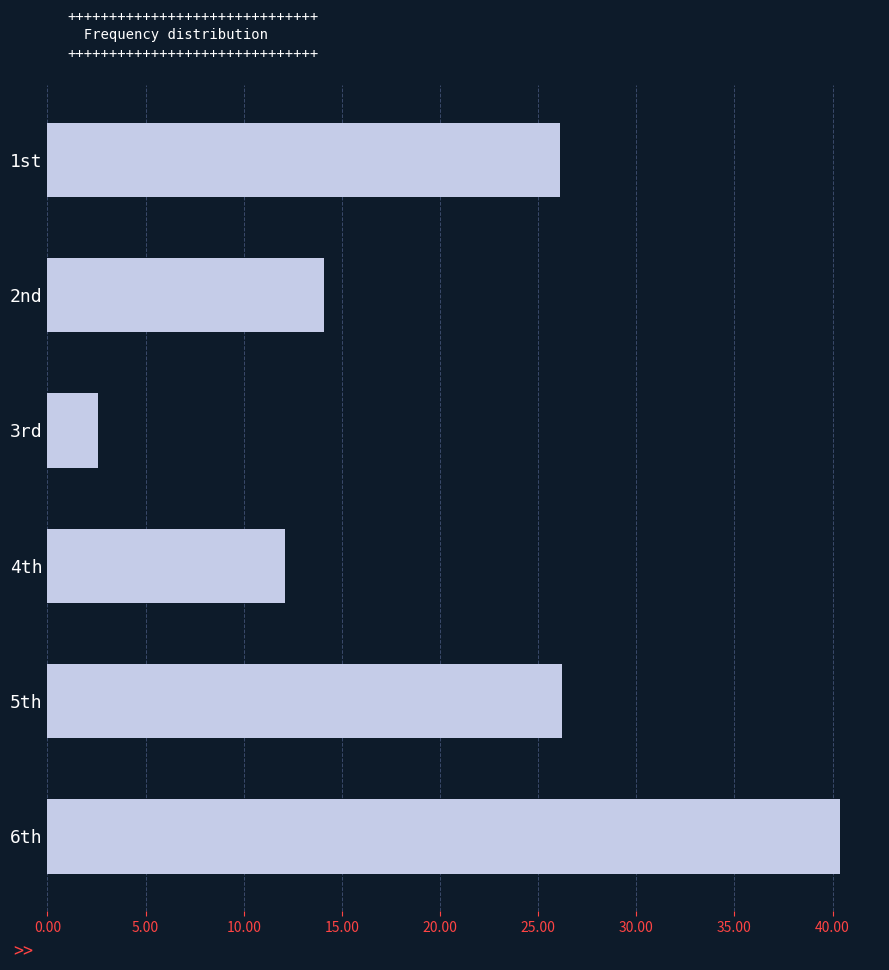

Which category has the lowest value across all series?

3rd